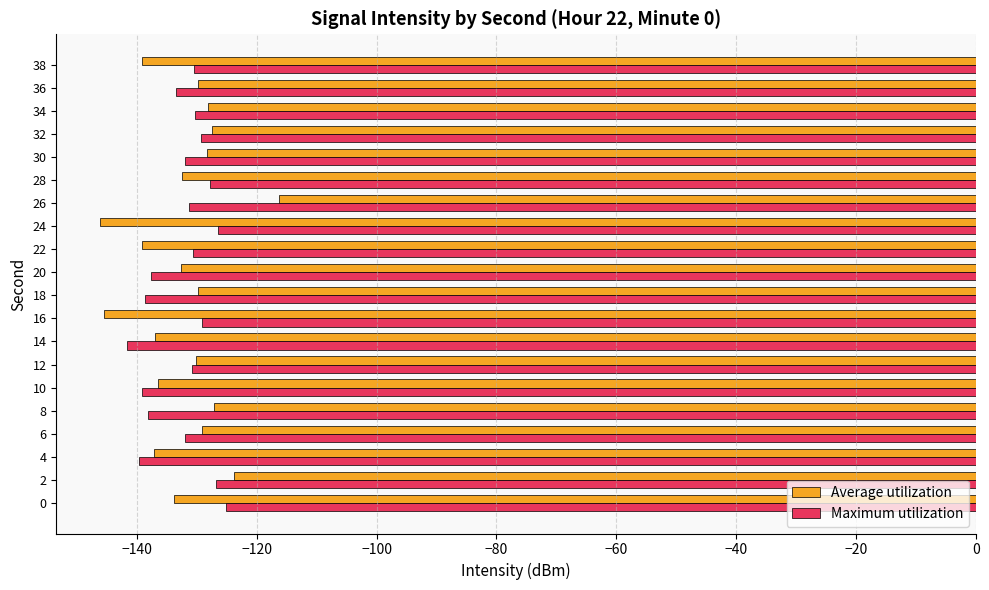

What are all the series names shown in the legend?

Average utilization, Maximum utilization